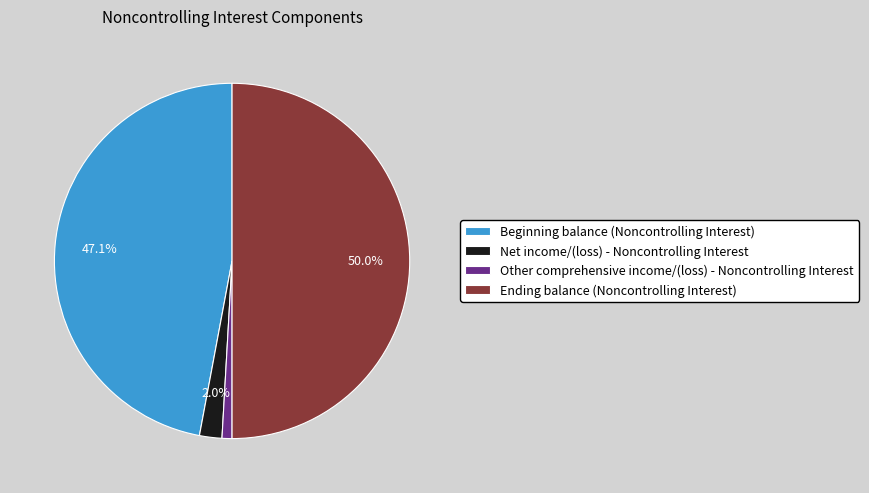

Is Other comprehensive income/(loss) - Noncontrolling Interest the majority of the pie?

No